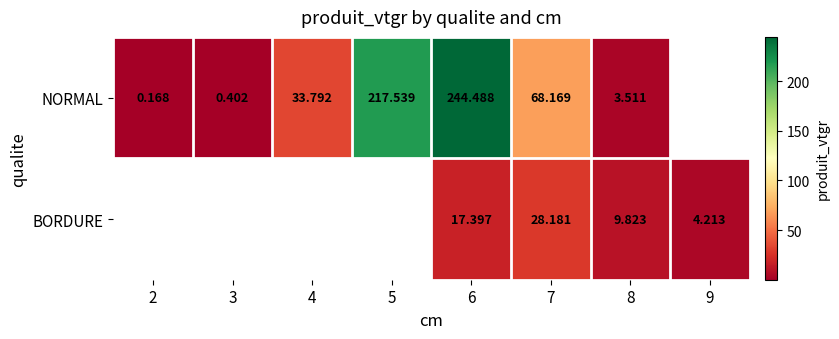

Which series changed the most between 6 and 8?

NORMAL